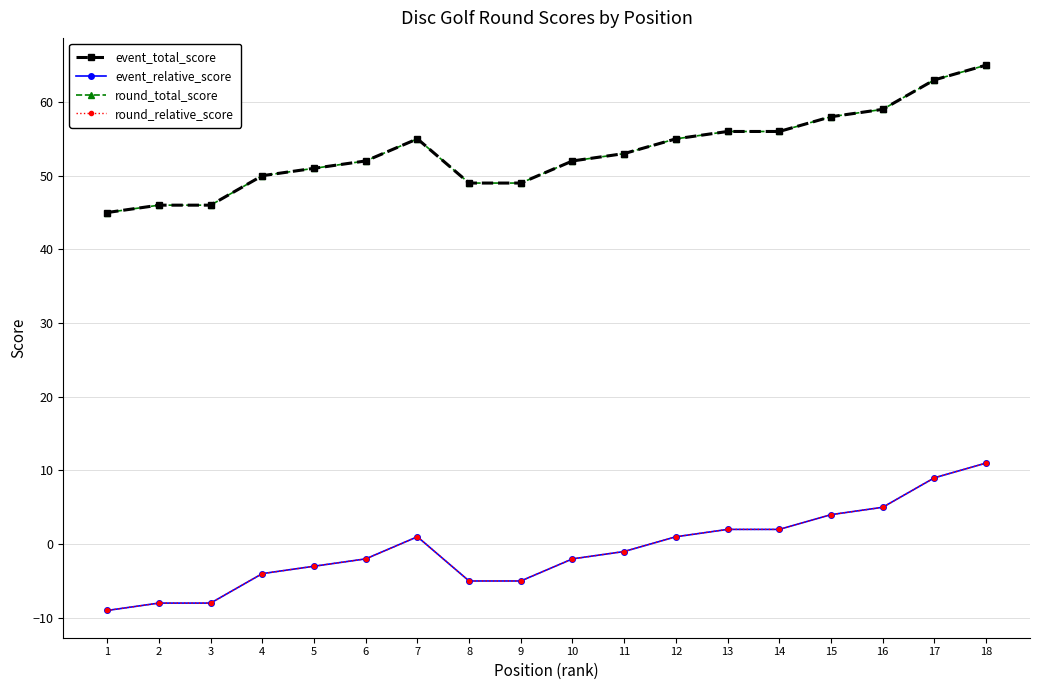

How many lines are shown in the chart?

4